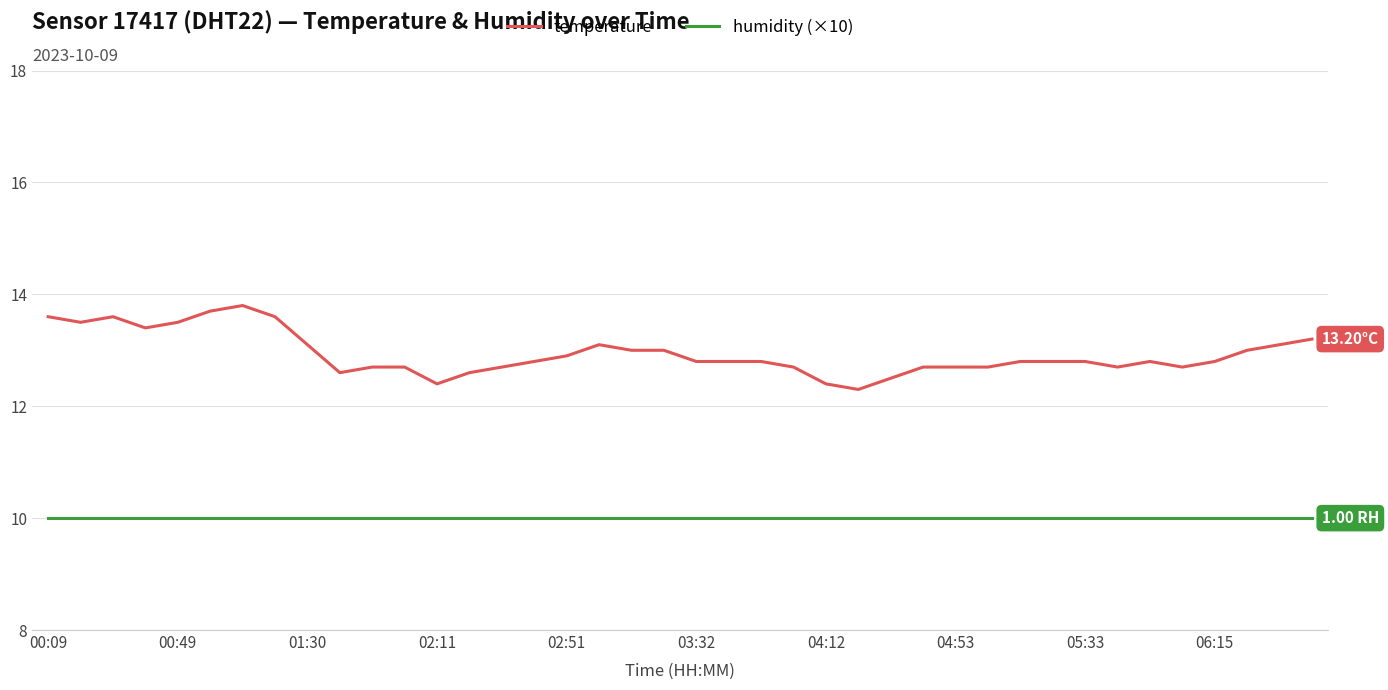

Which series has the widest spread of values?

temperature